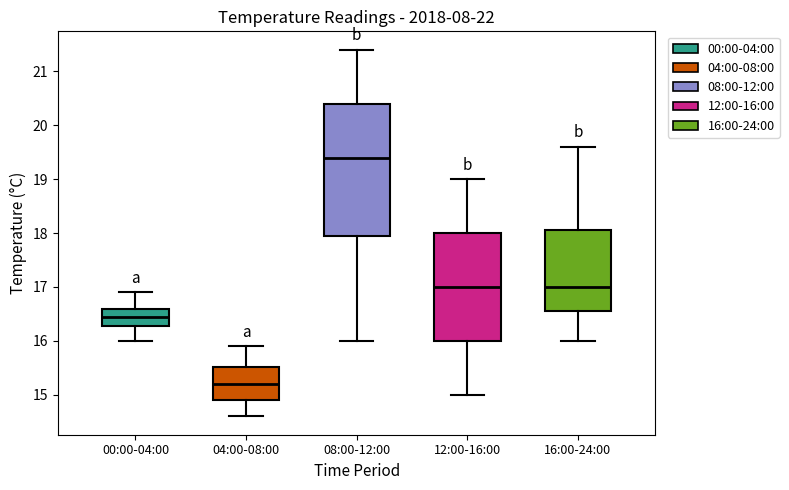

Which box has the highest median line?

08:00-12:00